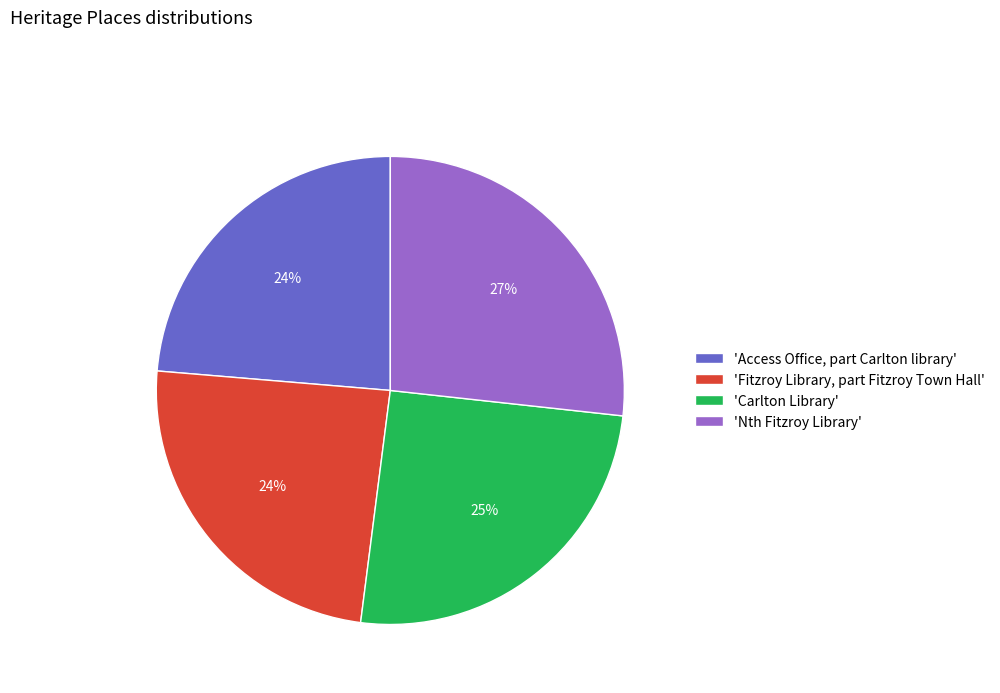

To the nearest percent, what is the difference between the largest and smallest slice percentages?

3%